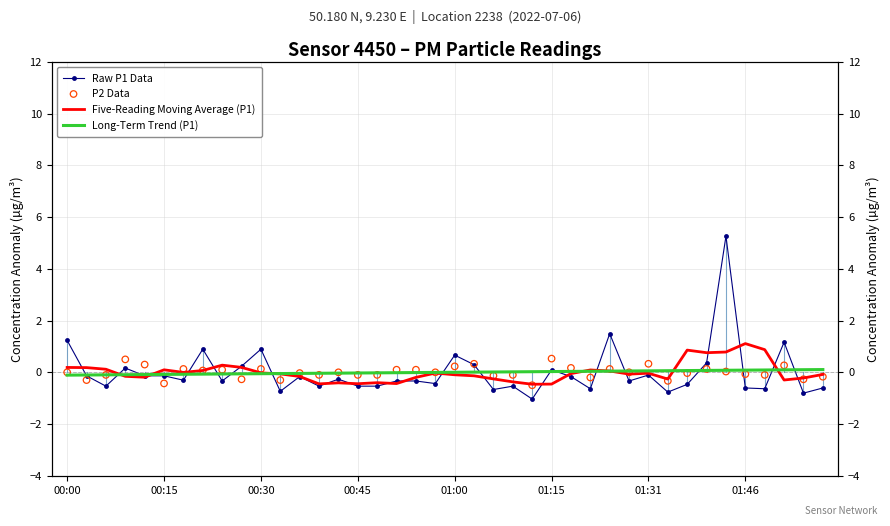

Which series reaches the maximum Y coordinate?

Raw P1 Data